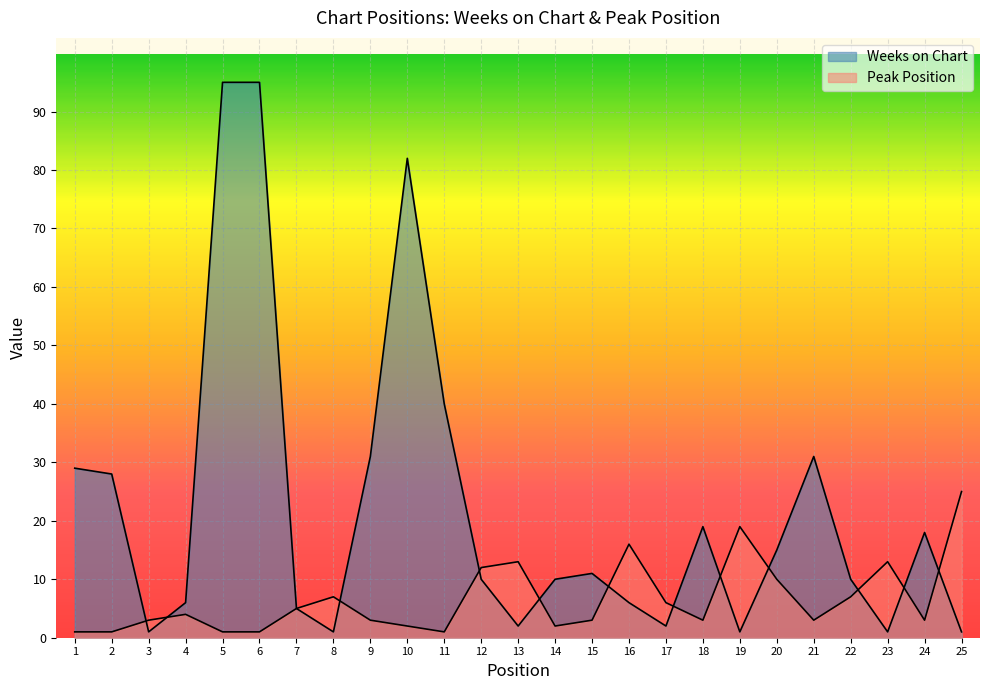

What is the maximum value shown in the chart?

95